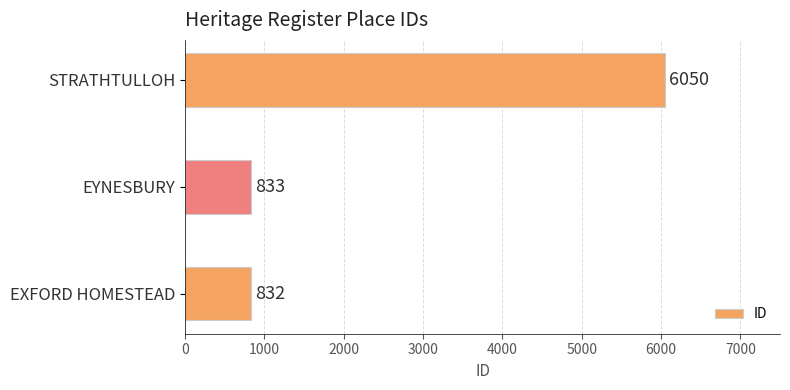

How many series are shown in this chart?

1